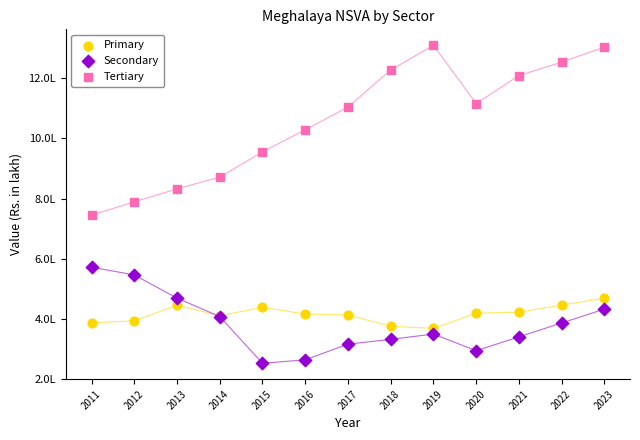

Which series contains the highest Y value?

Tertiary